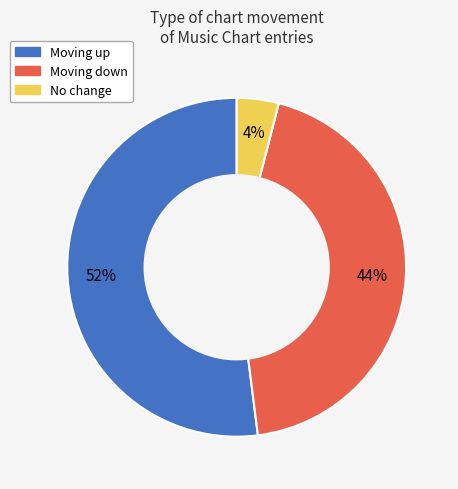

To the nearest percent, what is the average slice percentage?

33%